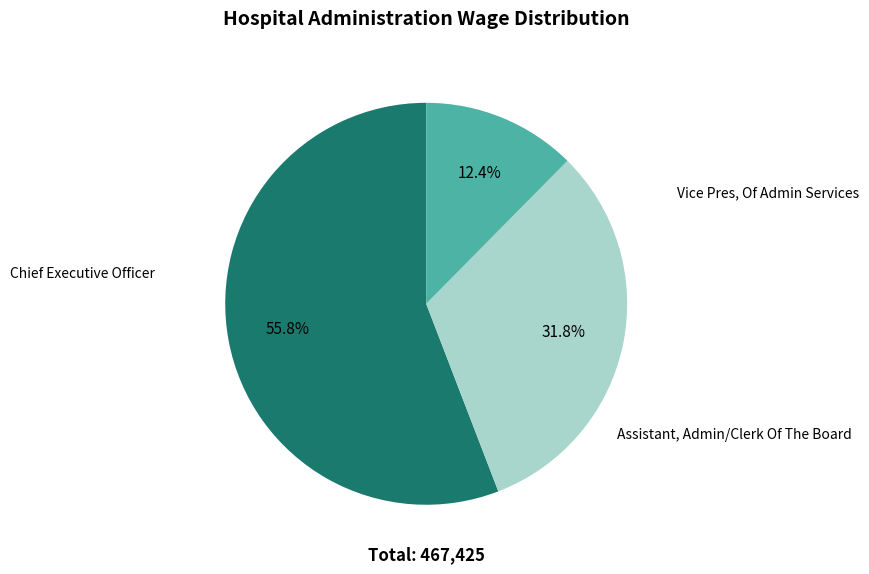

How many segments does this pie chart have?

3